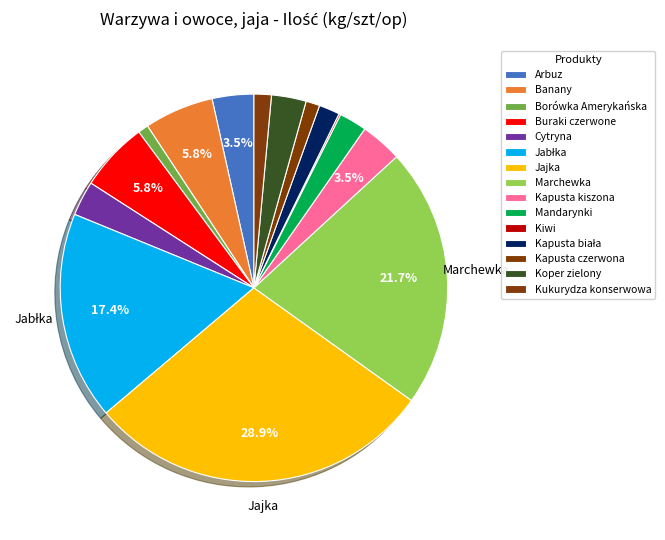

Does Borówka Amerykańska account for over 50% of the chart?

No